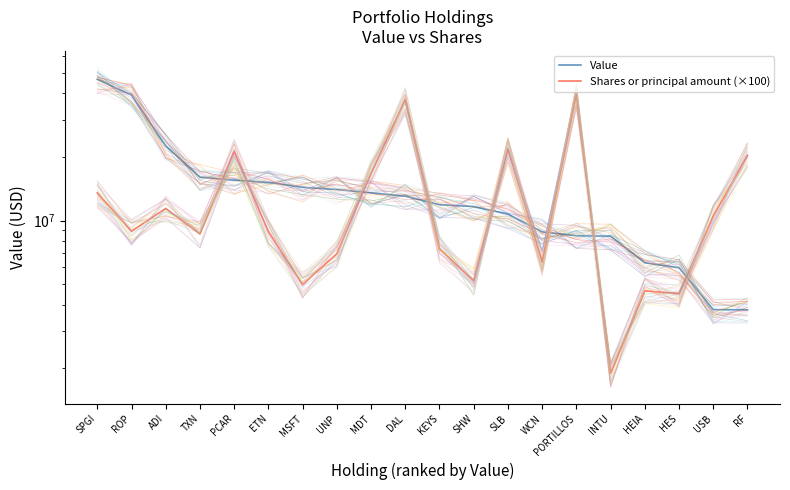

Reading left to right, transcribe all the data shown in this chart.

Value: 46576358	39220529	22505169	16060103	15510348	15164447	14360511	14020174	13522231	13036474	11884767	11645109	10713276	8835395	8475278	8432874	6311740	5976077	3789684	3777164
Shares or principal amount (×100): 13509400	8899800	11411200	8634000	21189000	8850500	4981100	6966200	16772800	37332400	7359900	5180900	21819300	6353200	39659700	1891500	4644400	4515700	10512300	20351100